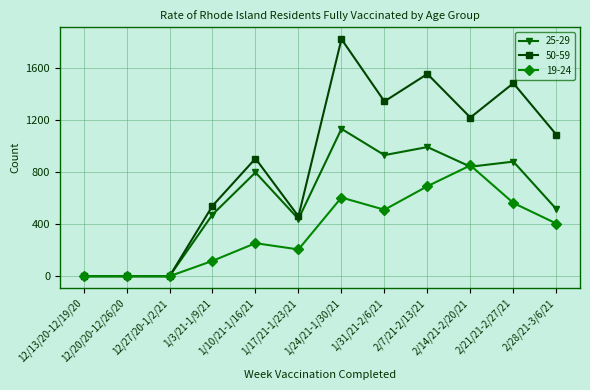

How many lines are shown in the chart?

3